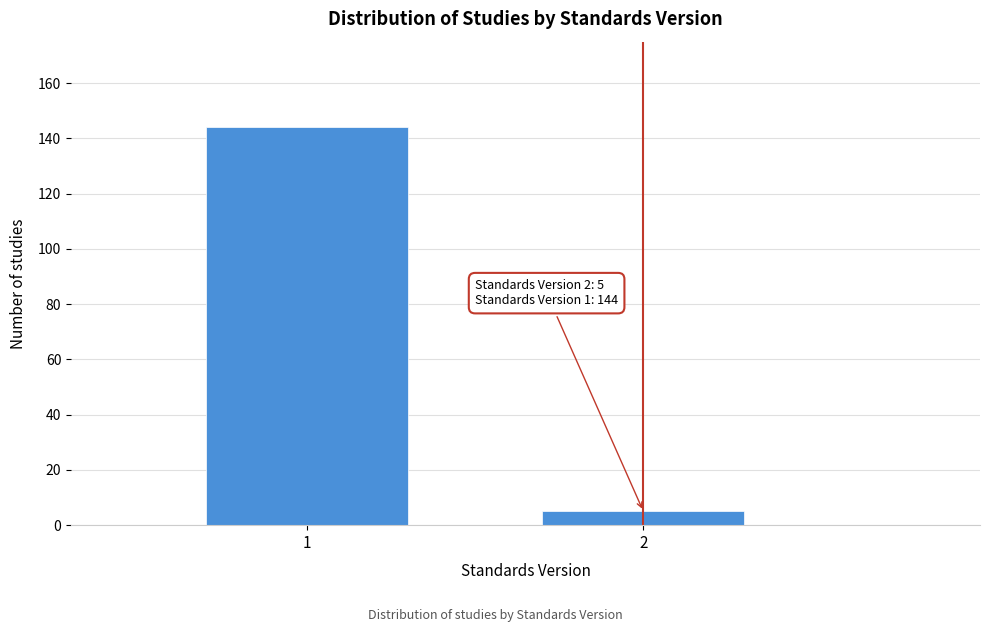

Reading left to right, list all the values displayed in this chart.

144	5